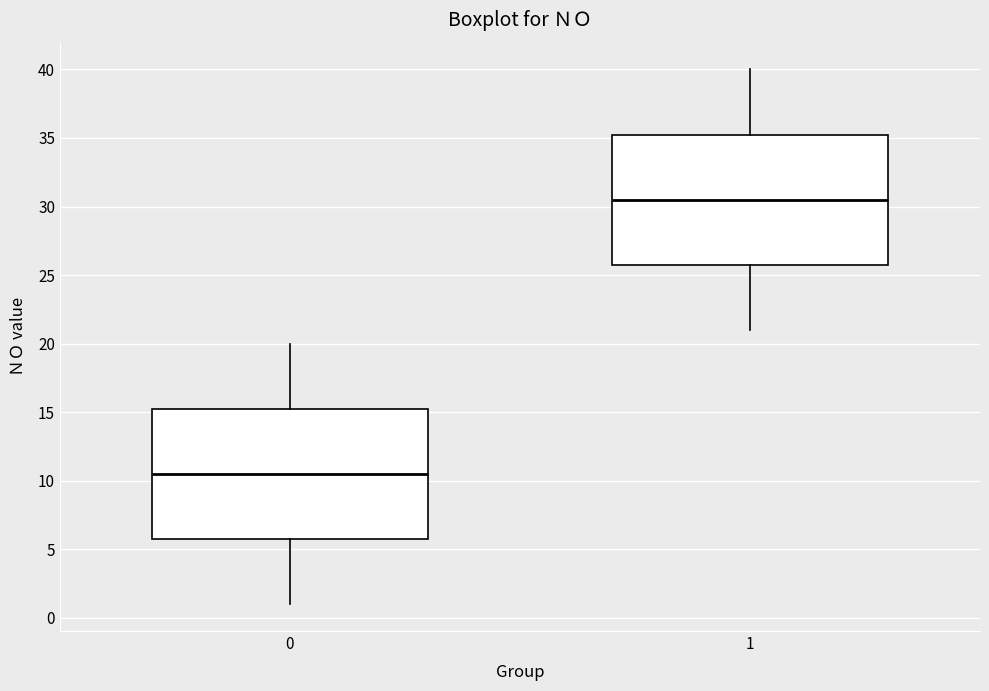

Reading left to right, transcribe this box plot: for each box, give where its median line is, the range the box spans, and where its two whiskers end, as read against the y-axis. The values are not printed on the chart, so give them approximately, as read against the axis.

0: median 10.5, box 6.0 to 15.5, whiskers 1.0 to 20.0
1: median 30.5, box 26.0 to 35.5, whiskers 21.0 to 40.0